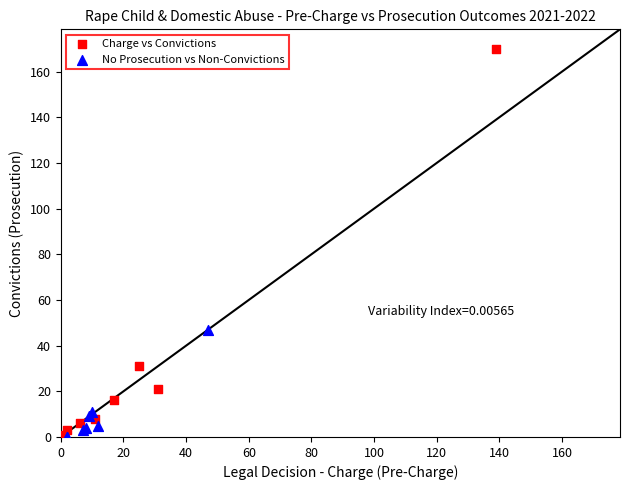

Which series reaches the maximum Y coordinate?

Charge vs Convictions